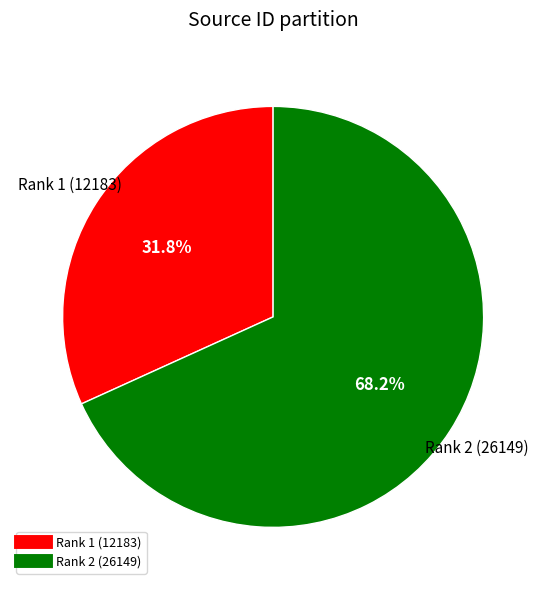

How many slices are in this pie chart?

2